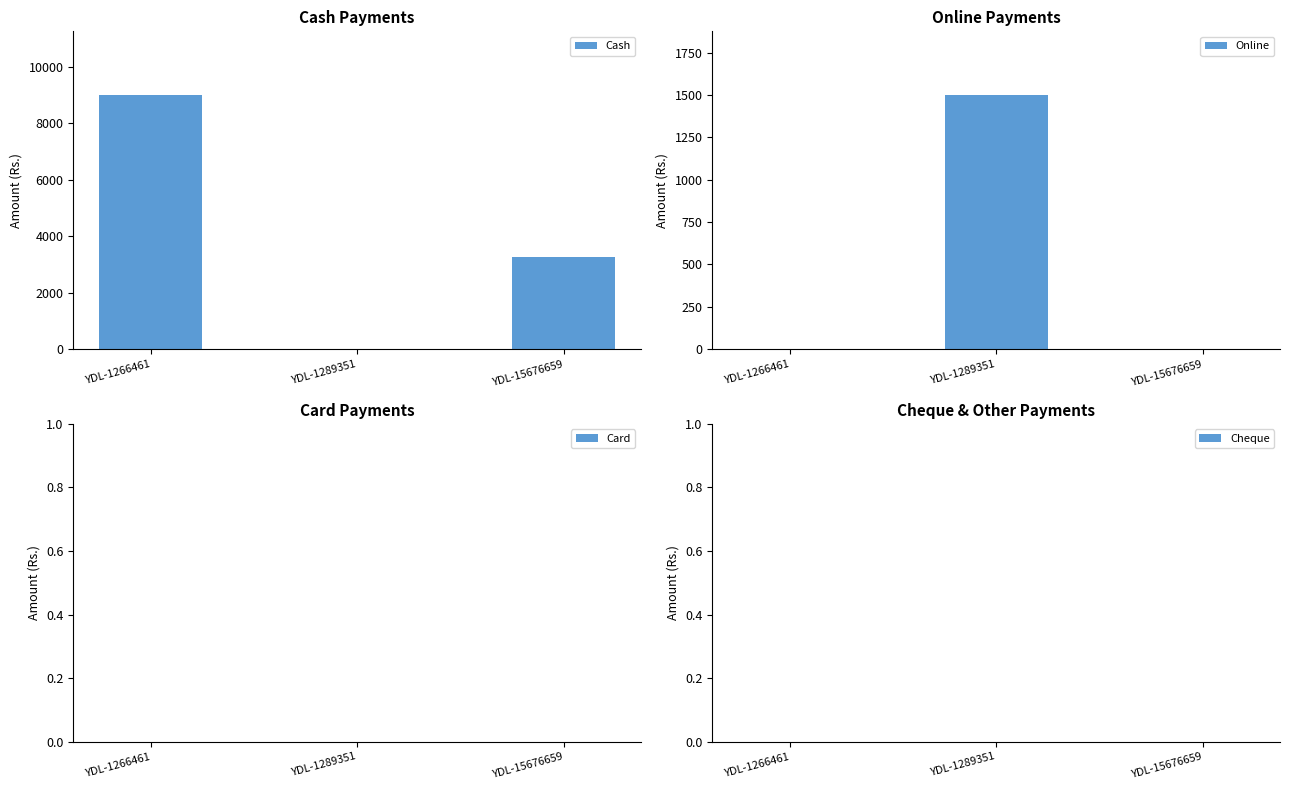

What is the average value of the Online series?

500